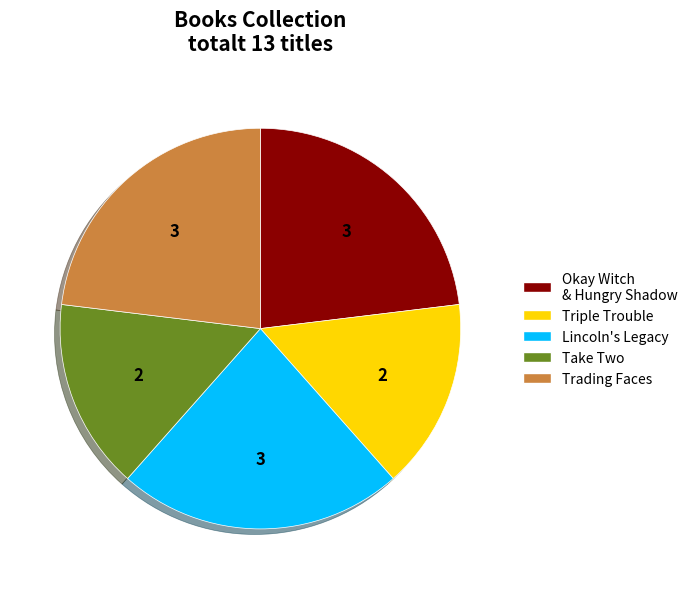

What is the ratio of the value at Lincoln's Legacy to the value at Okay Witch & Hungry Shadow?

1.0